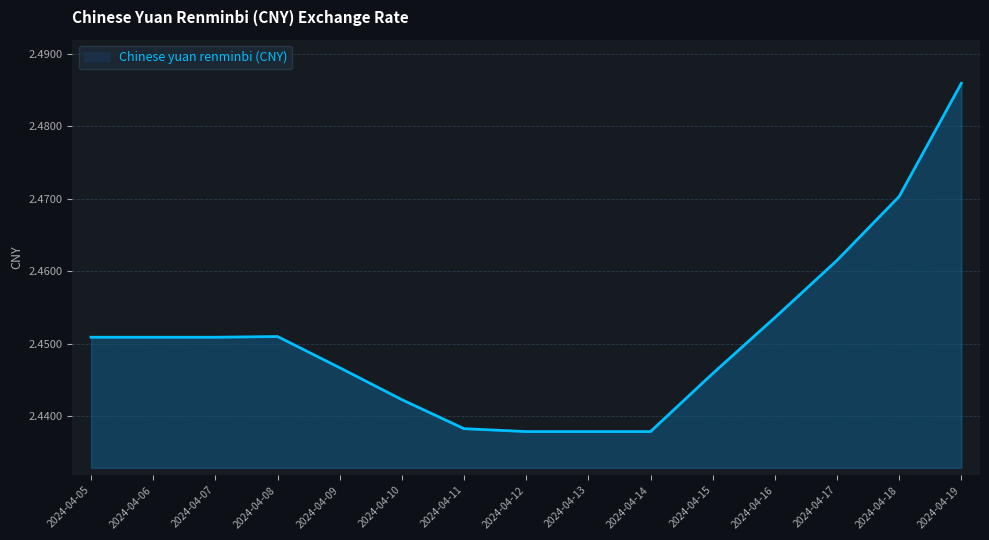

Does the chart display data point markers on the line(s)?

No